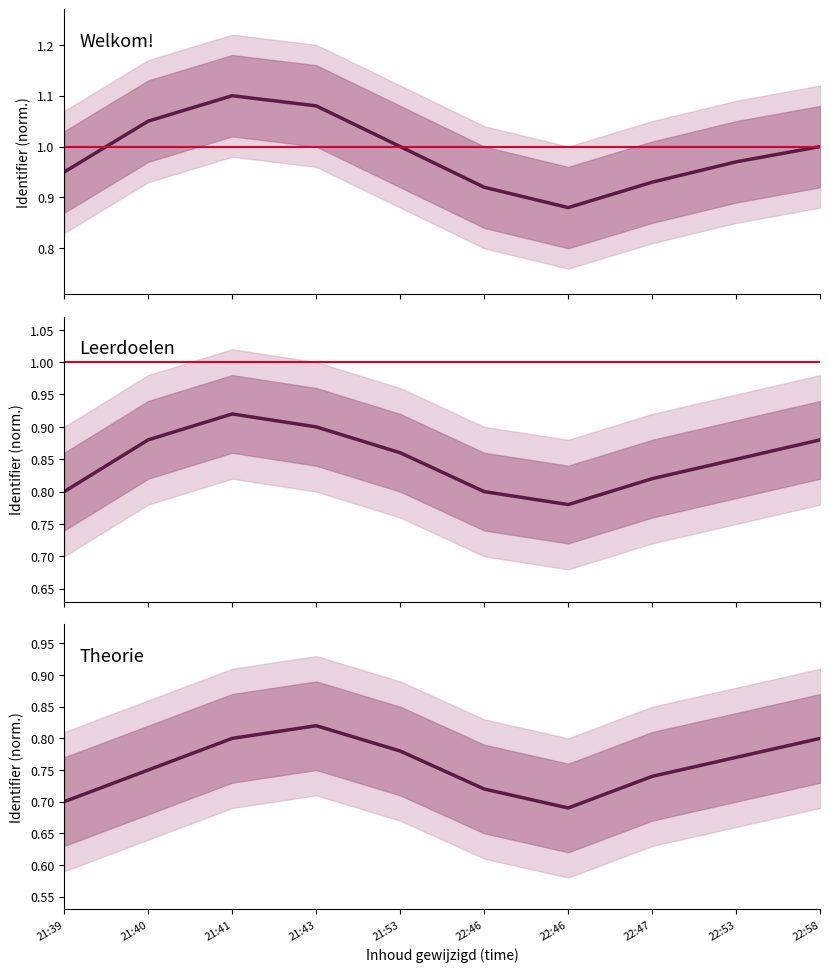

What are all the series names shown in the legend?

Welkom!, Leerdoelen, Theorie